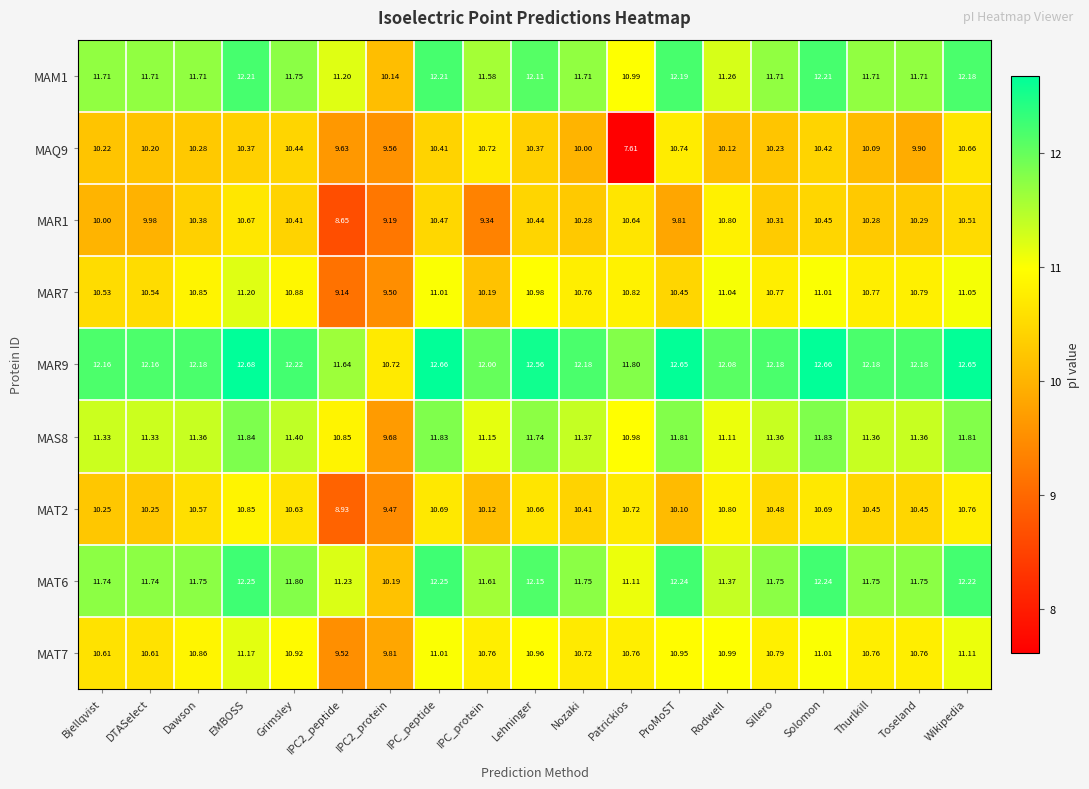

At which label does MAQ9 first exceed 10?

Bjellqvist